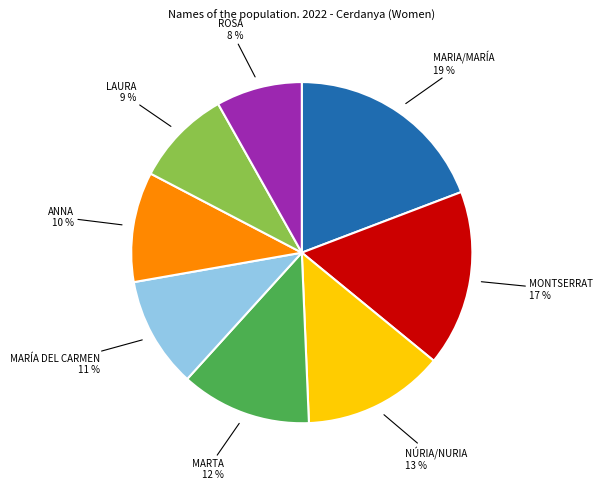

Which slice is the smallest?

ROSA